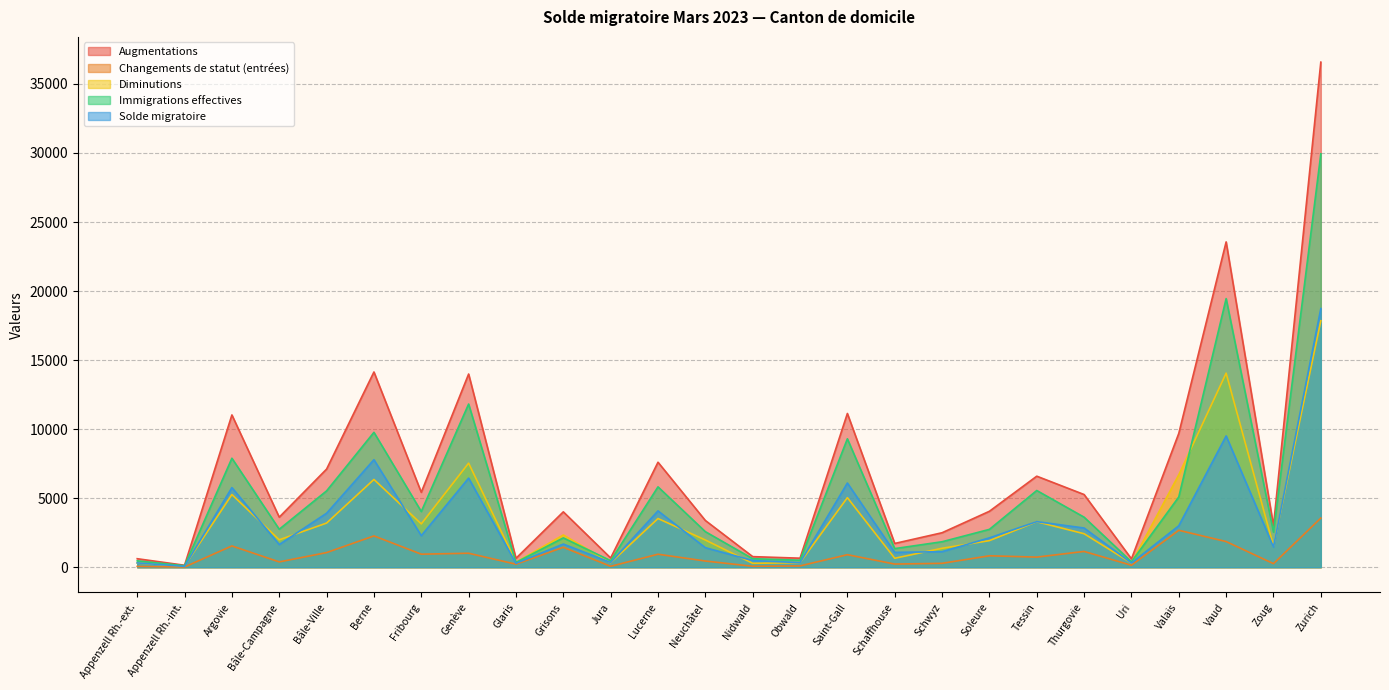

Rank the series at Zoug from highest to lowest value.

Augmentations, Immigrations effectives, Diminutions, Solde migratoire, Changements de statut (entrées)